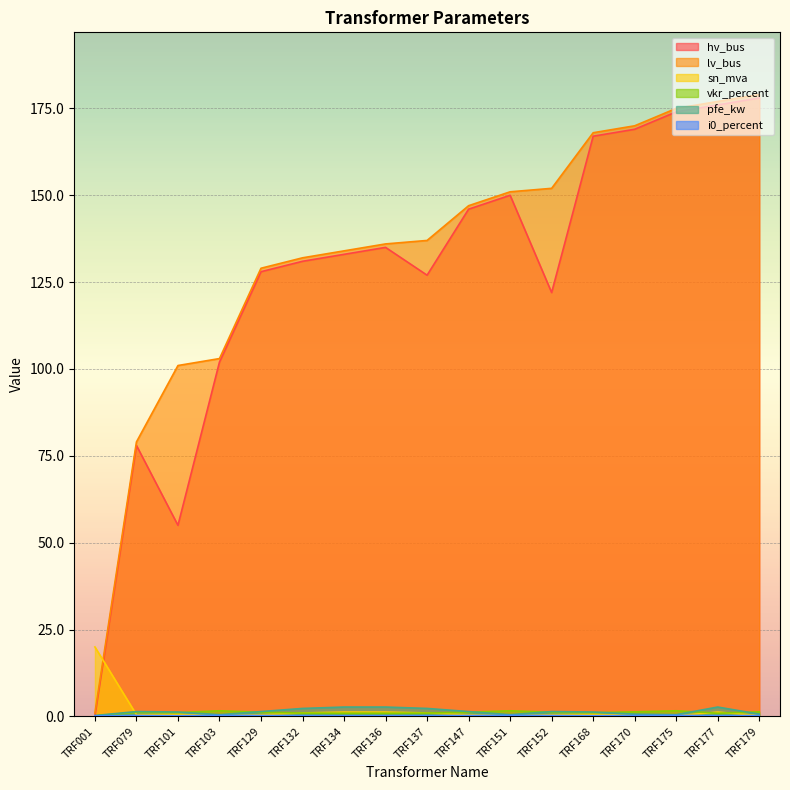

Where is hv_bus nearest to the value 89?

TRF079